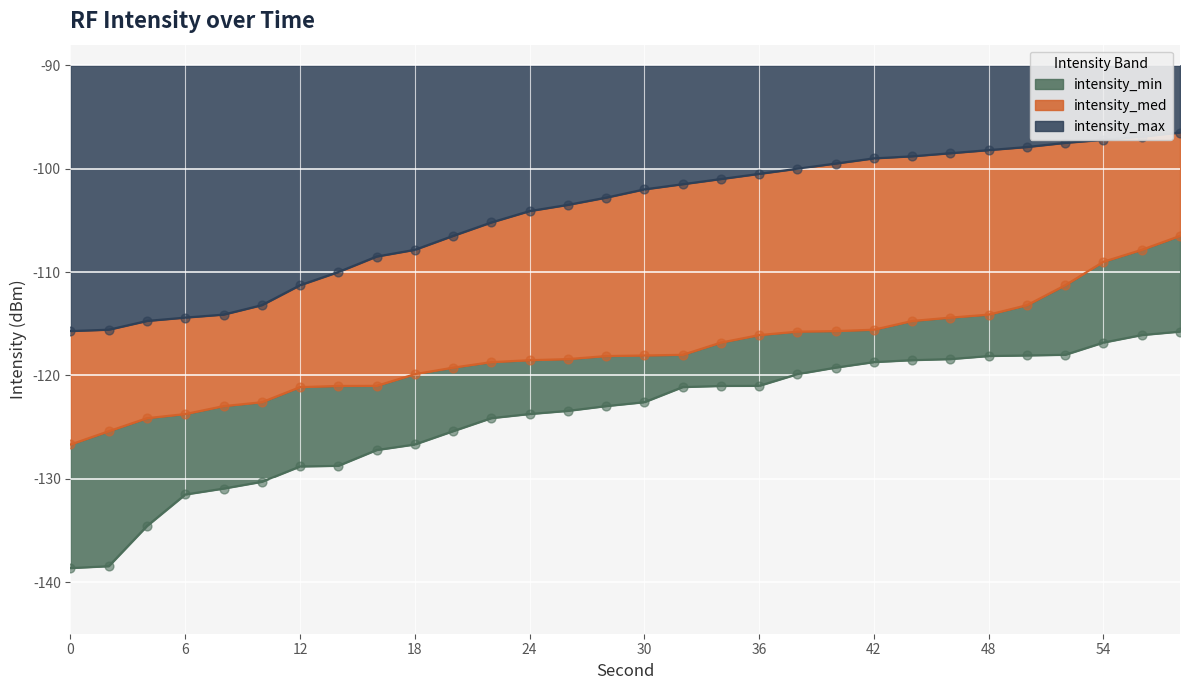

At how many categories does at least one series exceed -123?

30